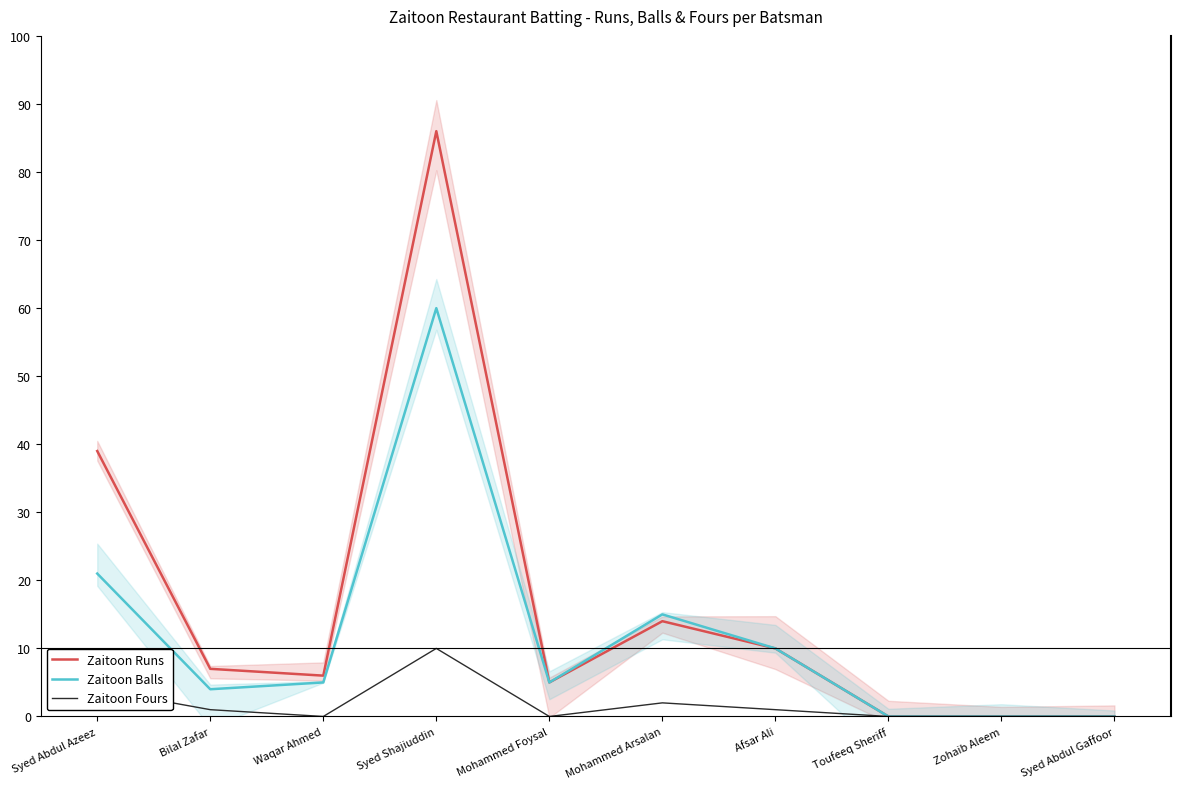

At how many categories does at least one series exceed 67?

1